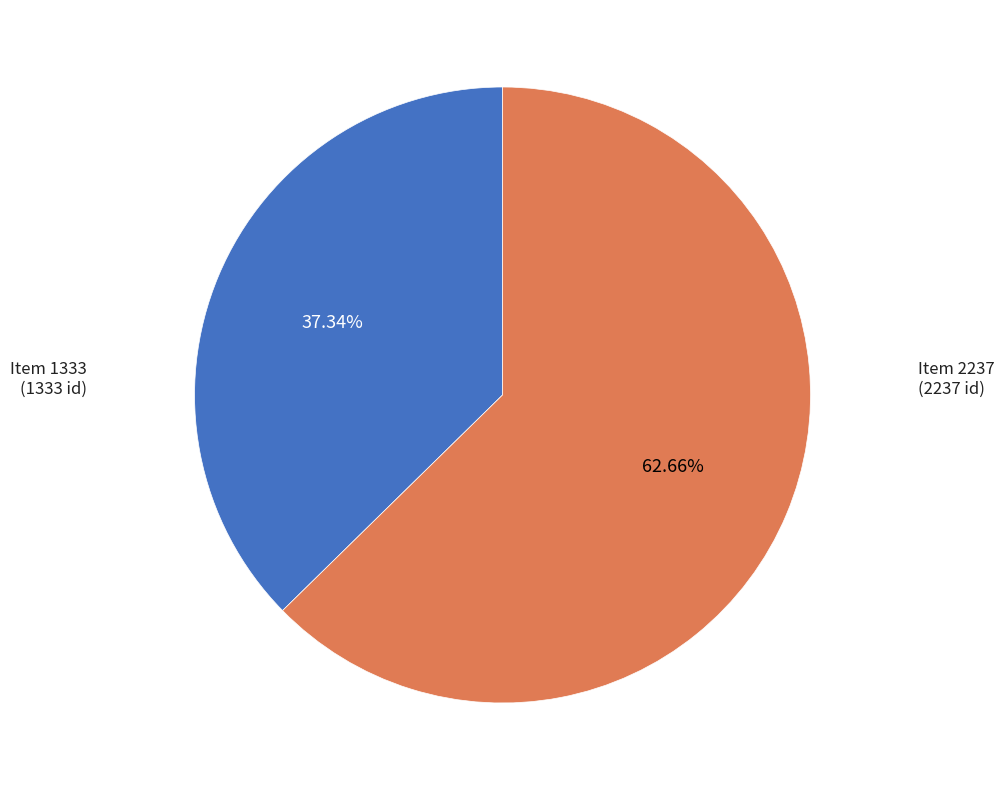

Does any single category account for the majority?

Yes